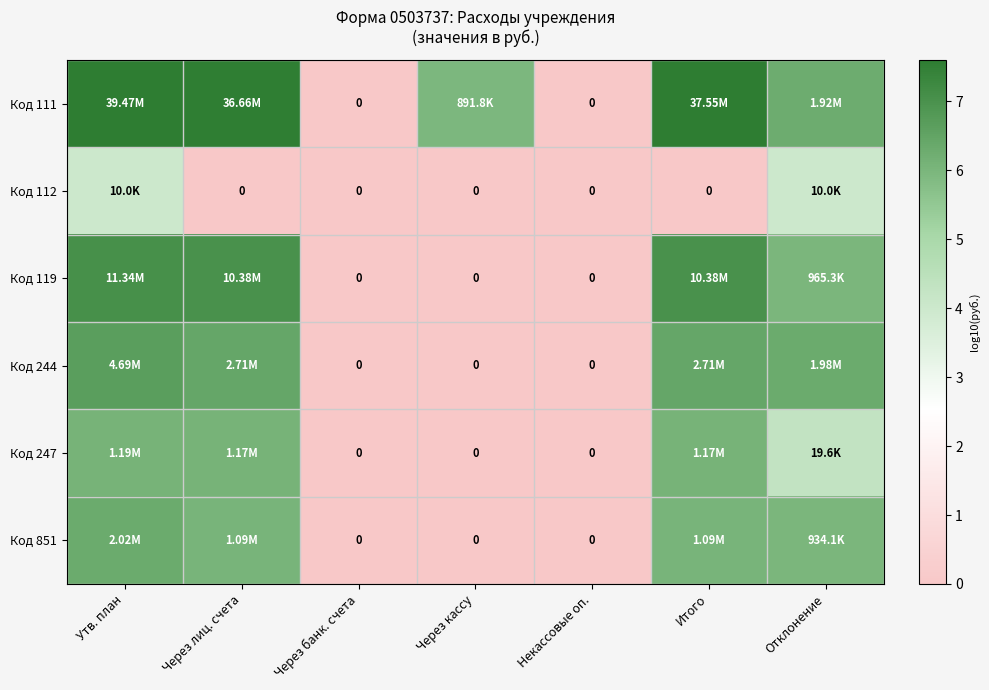

Rank the series by their maximum value, from highest to lowest.

Код 111, Код 119, Код 244, Код 851, Код 247, Код 112